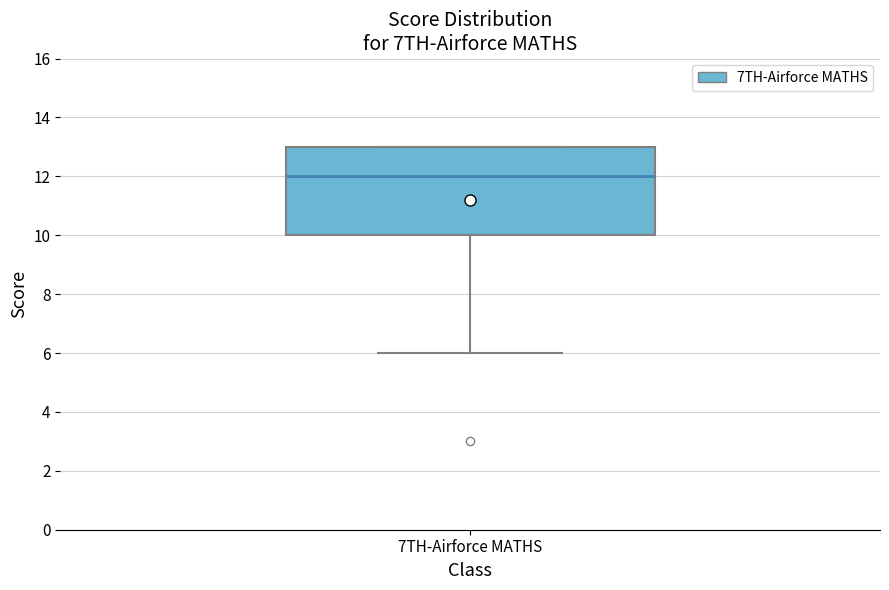

Where does the median line of the box for 7TH-Airforce MATHS sit on the y-axis? The values are not printed on the chart, so give them approximately, as read against the axis.

12